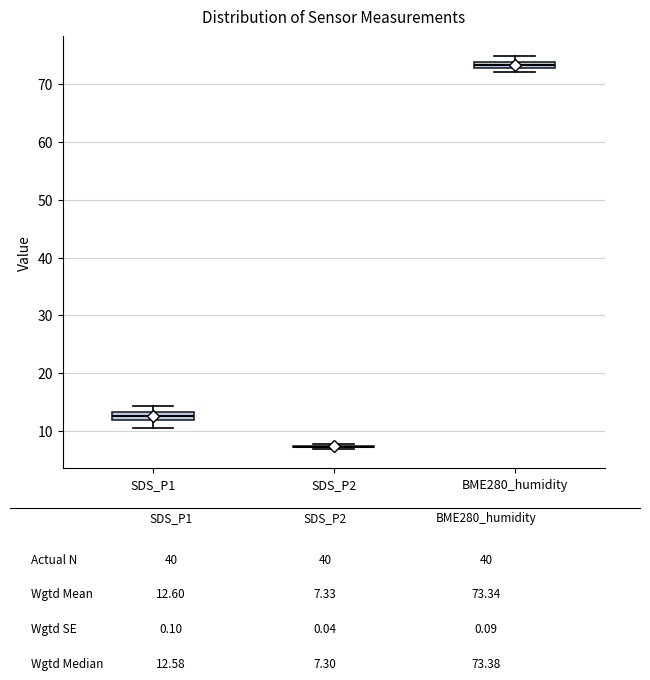

Where is the upper edge of the box for SDS_P1 on the y-axis? The values are not printed on the chart, so give them approximately, as read against the axis.

13